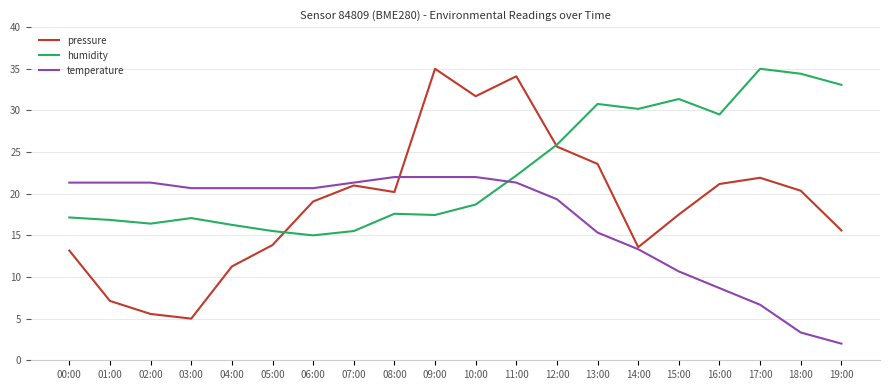

How many times do temperature and humidity cross each other?

1